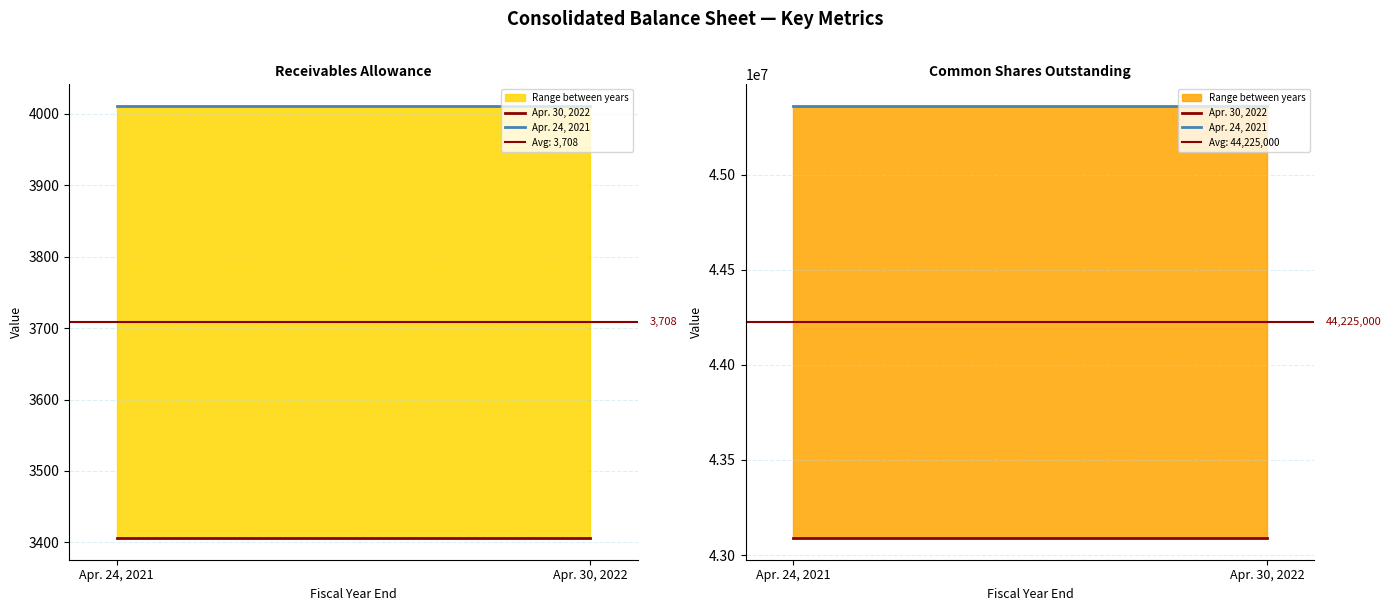

What is the sum of the Apr. 24, 2021 values at Apr. 30, 2022 and Apr. 24, 2021?

90722000